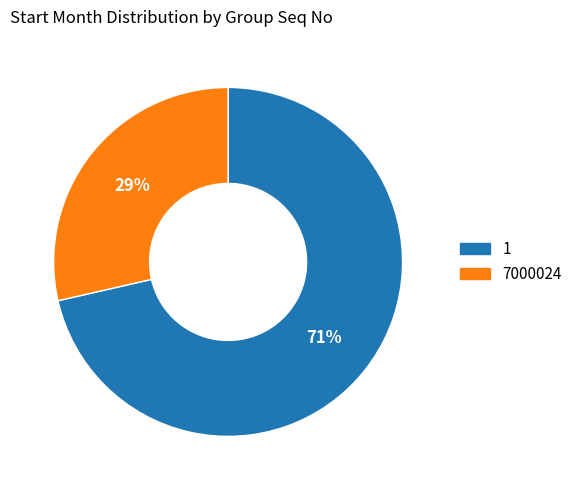

Combined, do 1 and 7000024 account for over 50%?

Yes